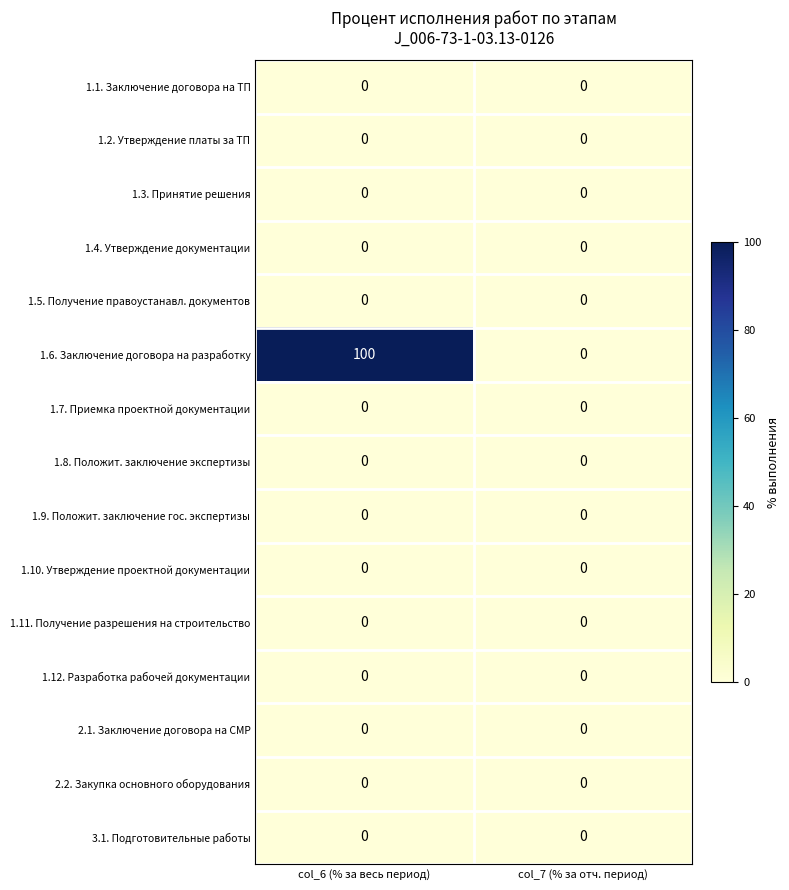

At which category is the sum across all series the highest?

col_6 (% за весь период)